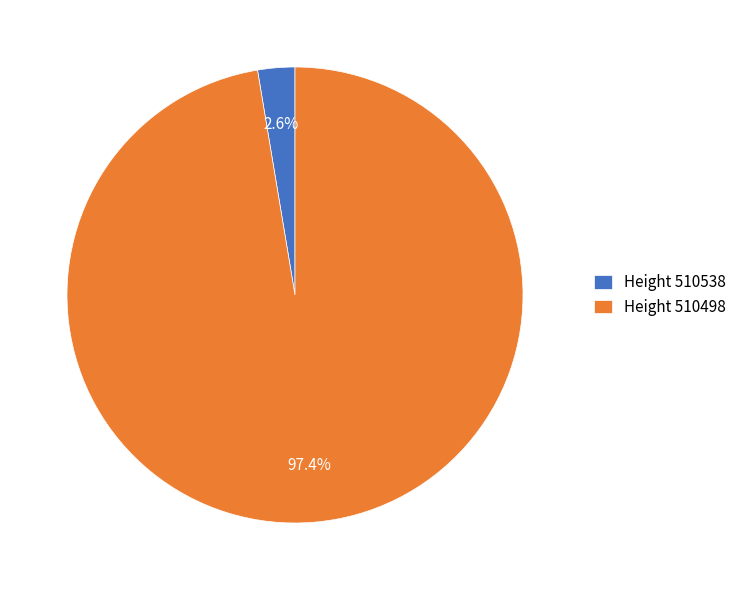

Between Height 510498 and Height 510538, which is larger?

Height 510498